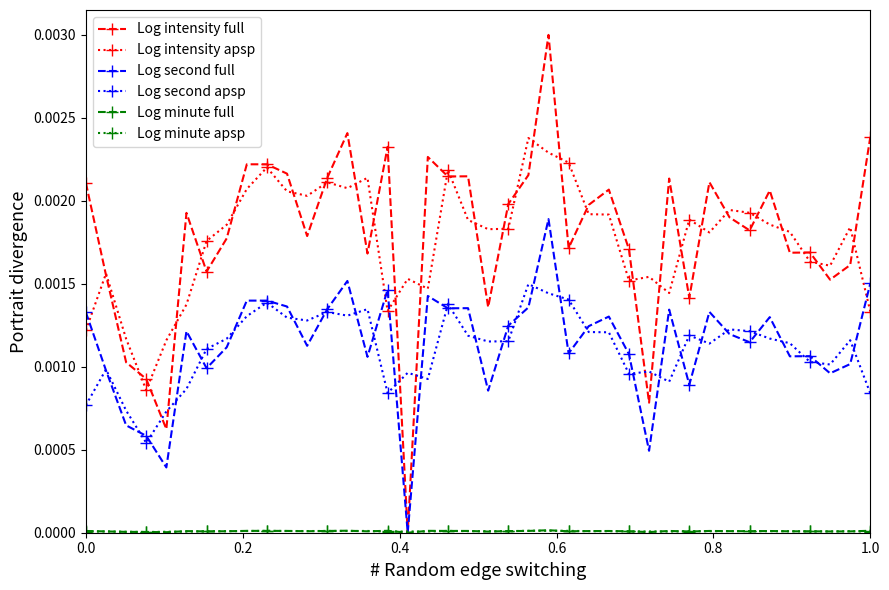

Count the Log second apsp values in the range 0 to 1.

40